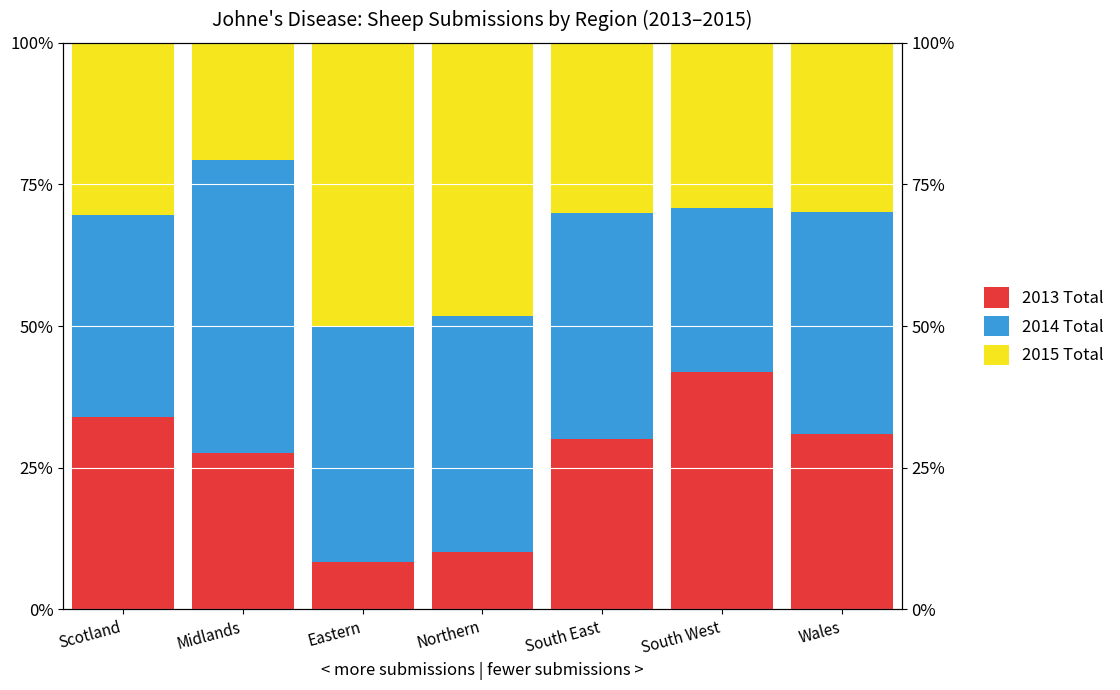

What is the average value of the 2015 Total series?

34.0